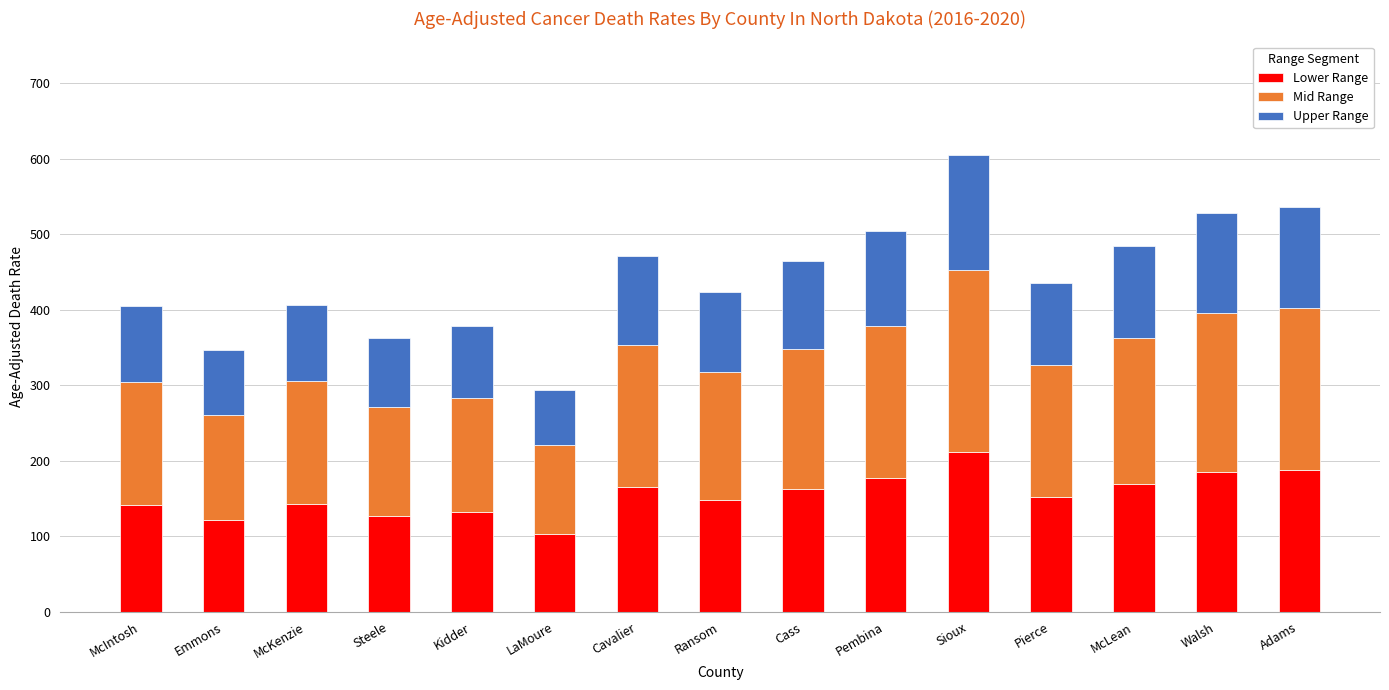

What is the difference between the second highest and minimum values in the Lower Range series?

84.9